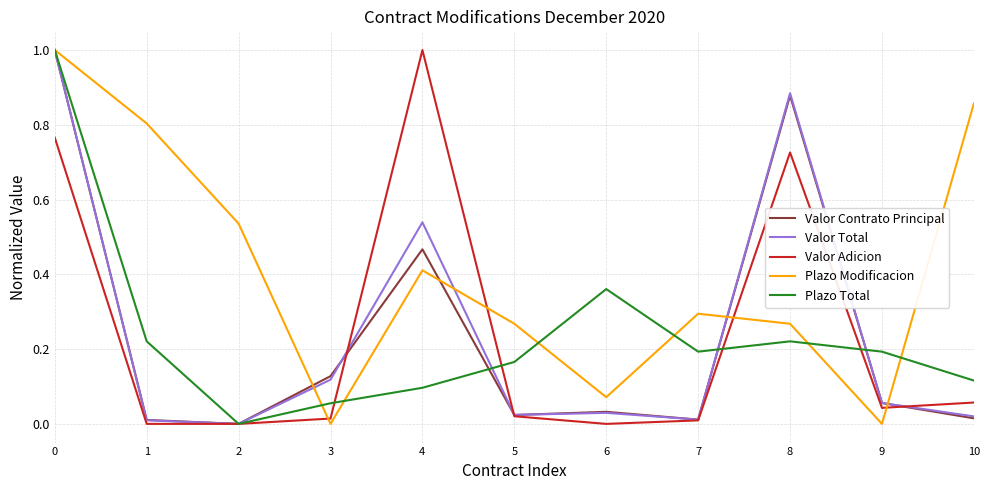

Is it true that Plazo Modificacion equals -0.7 at 9?

False